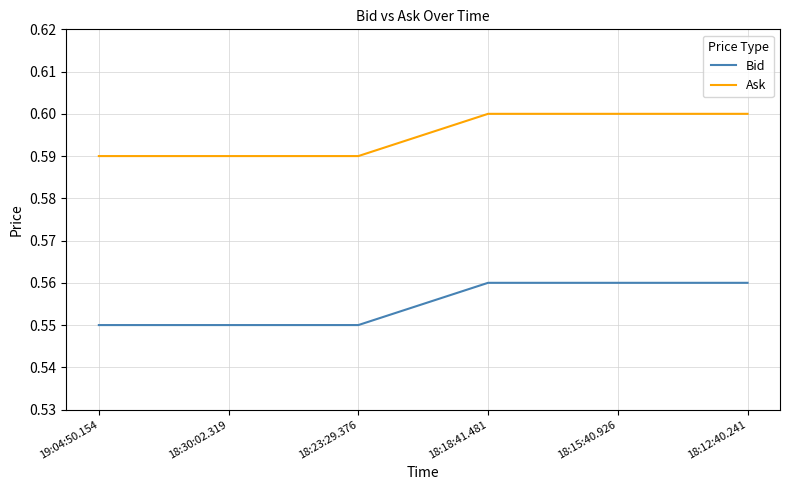

True or false: Bid and Ask intersect in this chart.

False